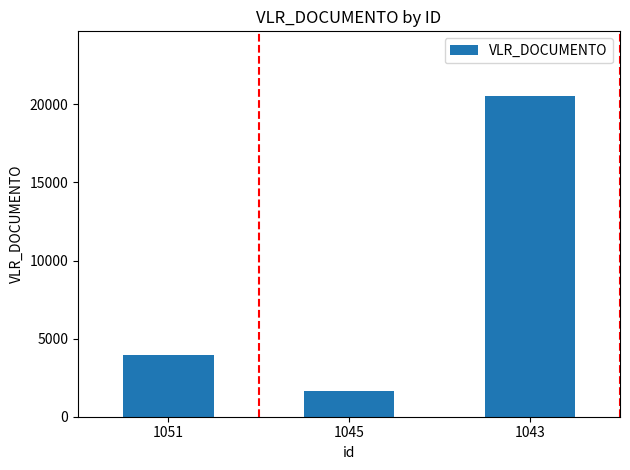

Does the chart contain any negative values?

No